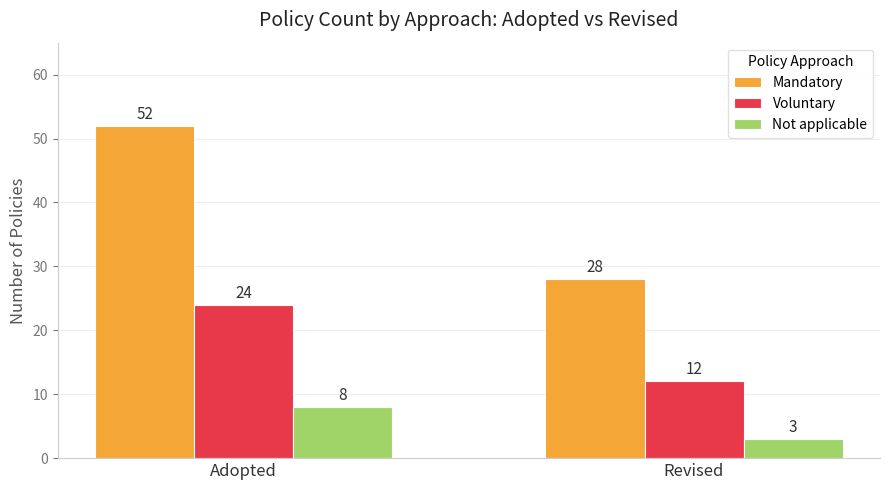

True or false: Voluntary has a value of 8 at Adopted.

False